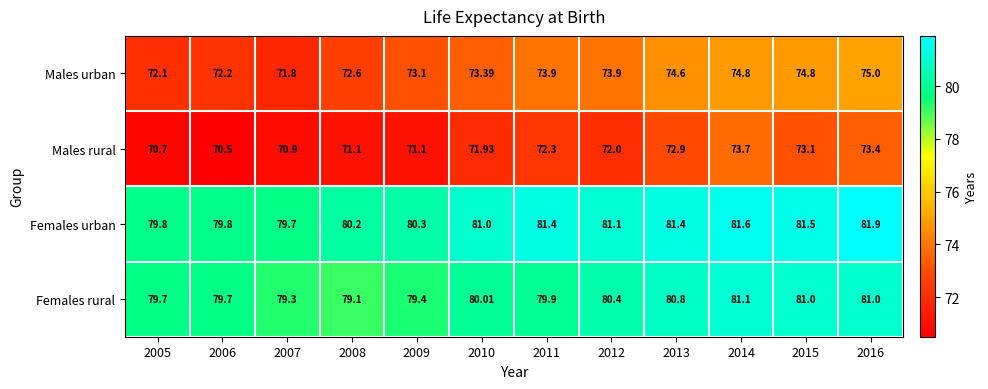

Rank the series at 2006 from lowest to highest value.

Males rural, Males urban, Females rural, Females urban